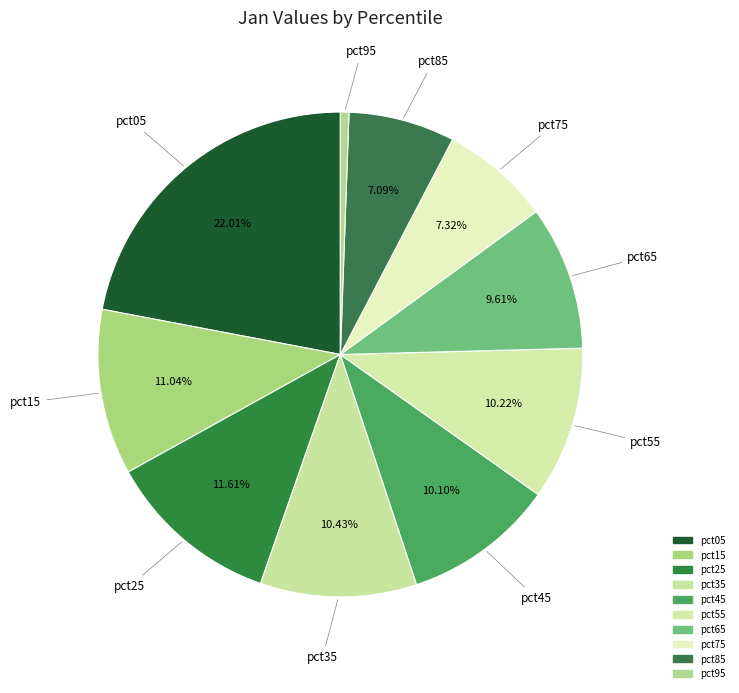

What percentage is the pct65 slice, to the nearest percent?

10%